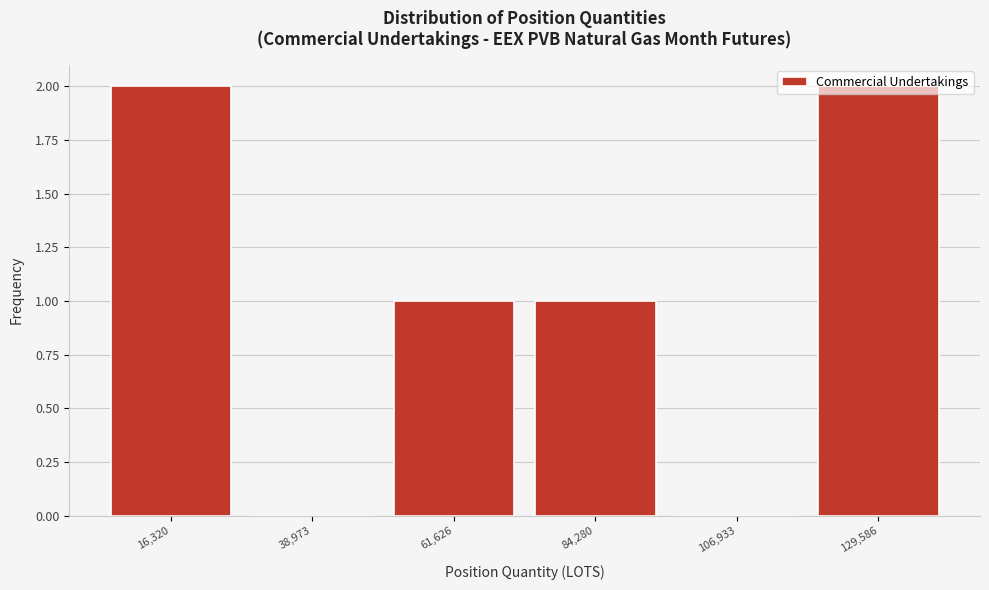

Is it true that the value at 106,933 is 0?

True